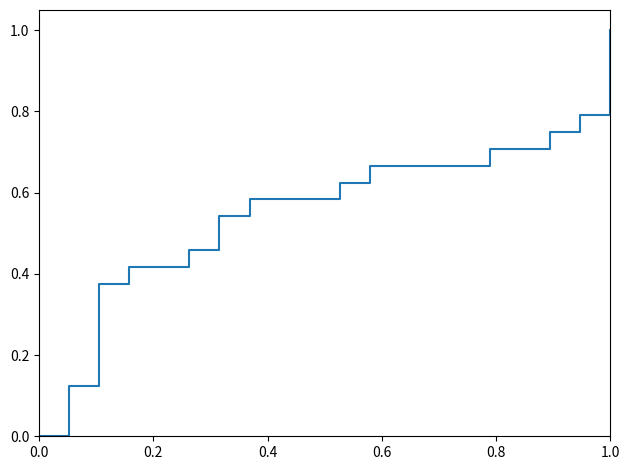

What is the difference between the maximum and minimum values?

1.0